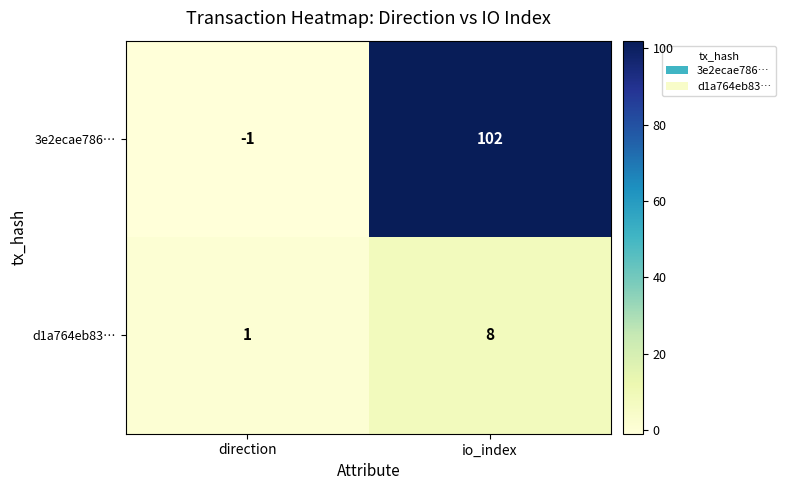

What is the difference between the highest and lowest values at direction?

2